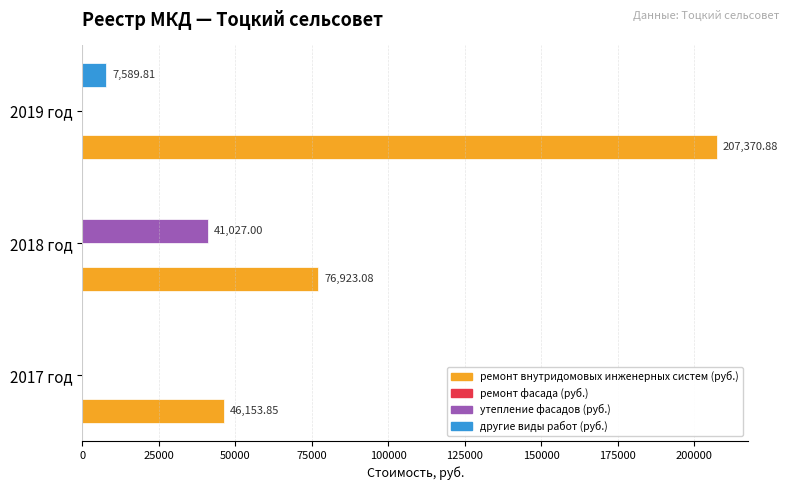

What is the sum of all другие виды работ (руб.) values?

7589.8